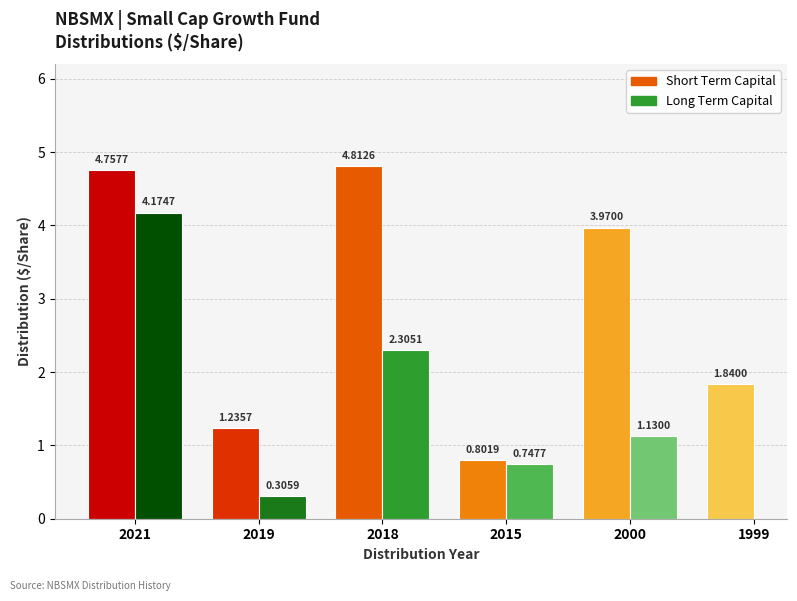

List the labels in order of Long Term Capital value, smallest first.

1999, 2019, 2015, 2000, 2018, 2021